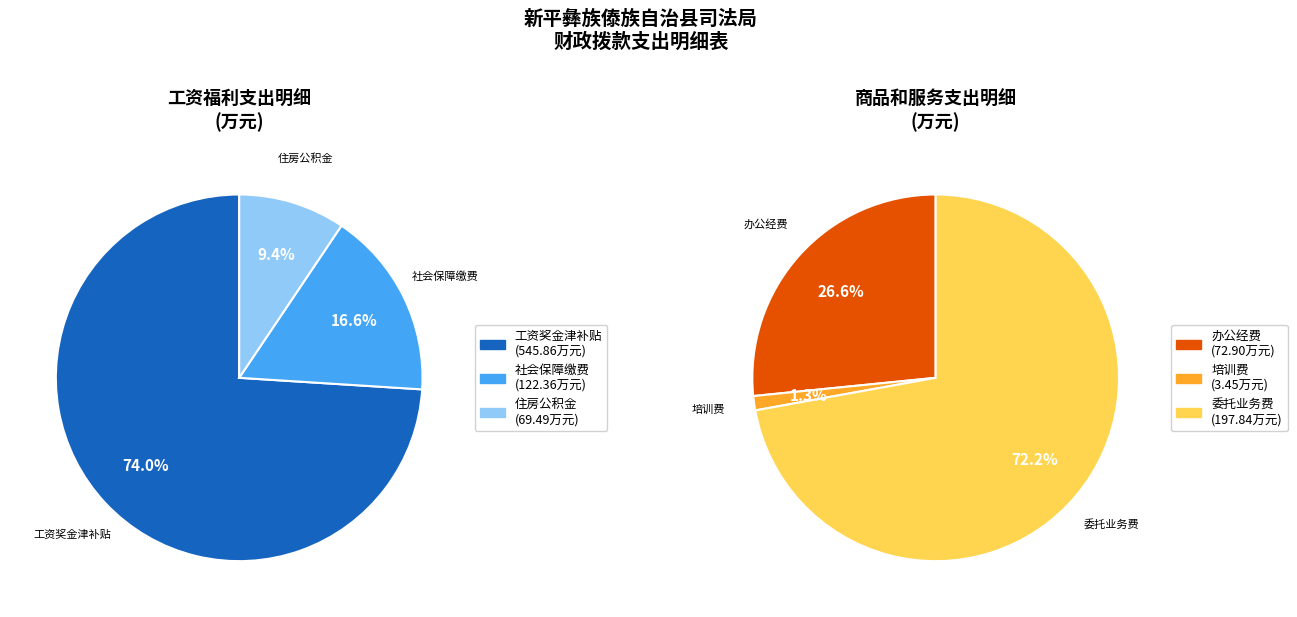

True or false: 机关资本性支出（二） accounts for 0% of the total.

True